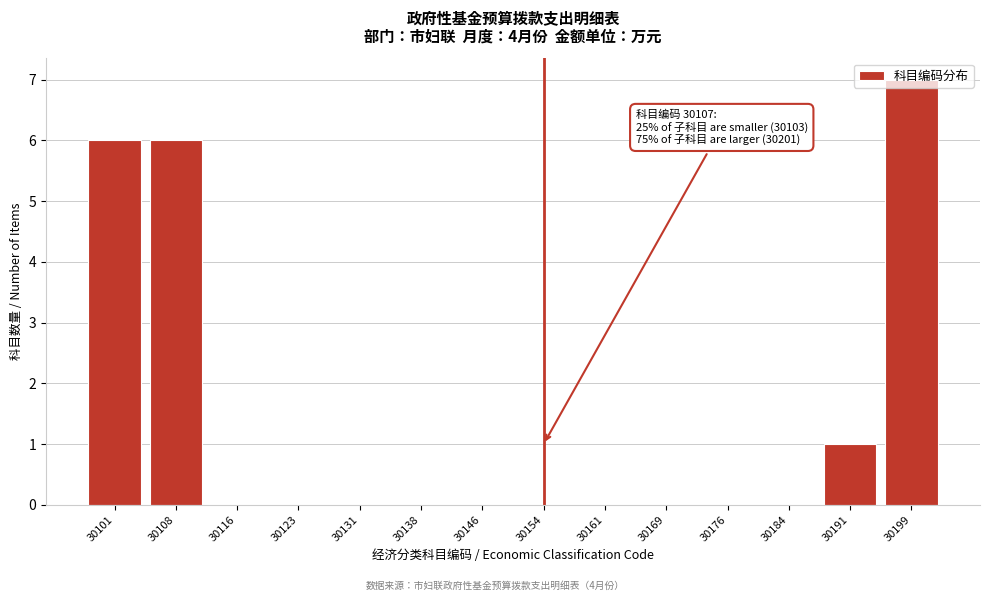

The chart shows a value of 0 at 30138. True or false?

True